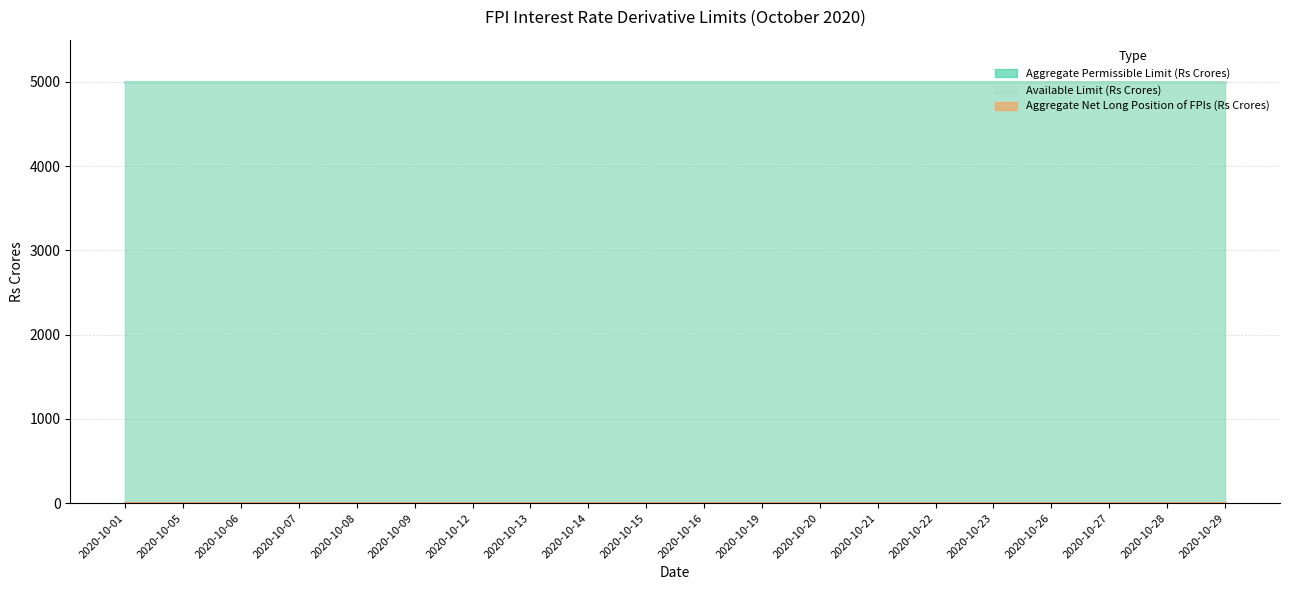

Rank the series at 2020-10-13 from lowest to highest value.

Aggregate Net Long Position of FPIs (Rs Crores), Aggregate Permissible Limit (Rs Crores), Available Limit (Rs Crores)